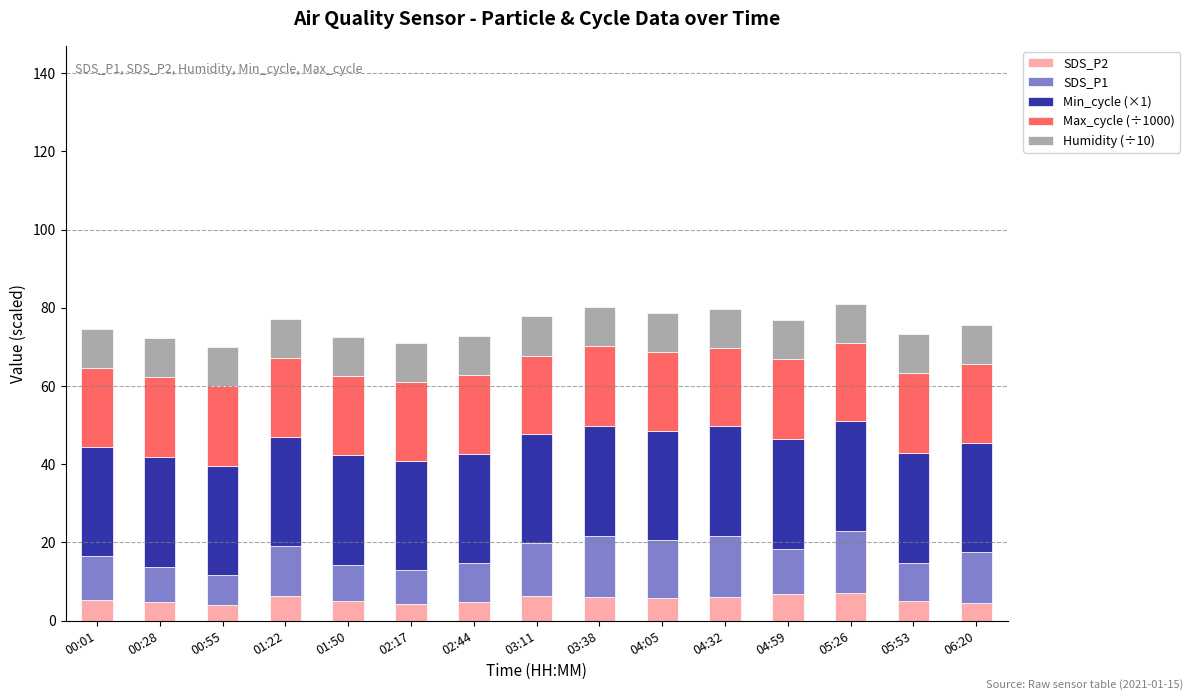

The value of SDS_P2 at 01:50 is 4.9. True or false?

True